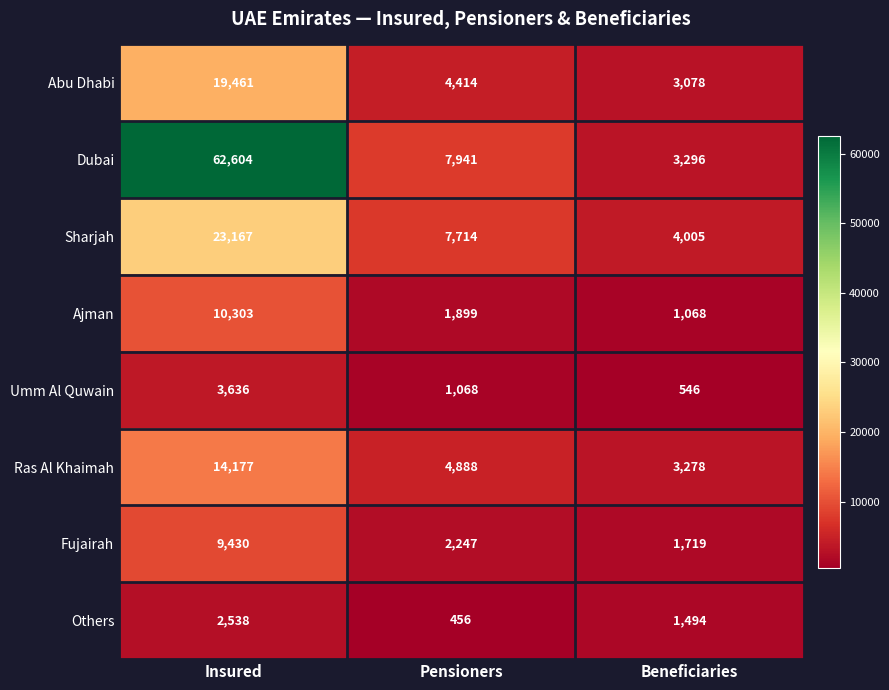

What is the total value across all series at Pensioners?

30627